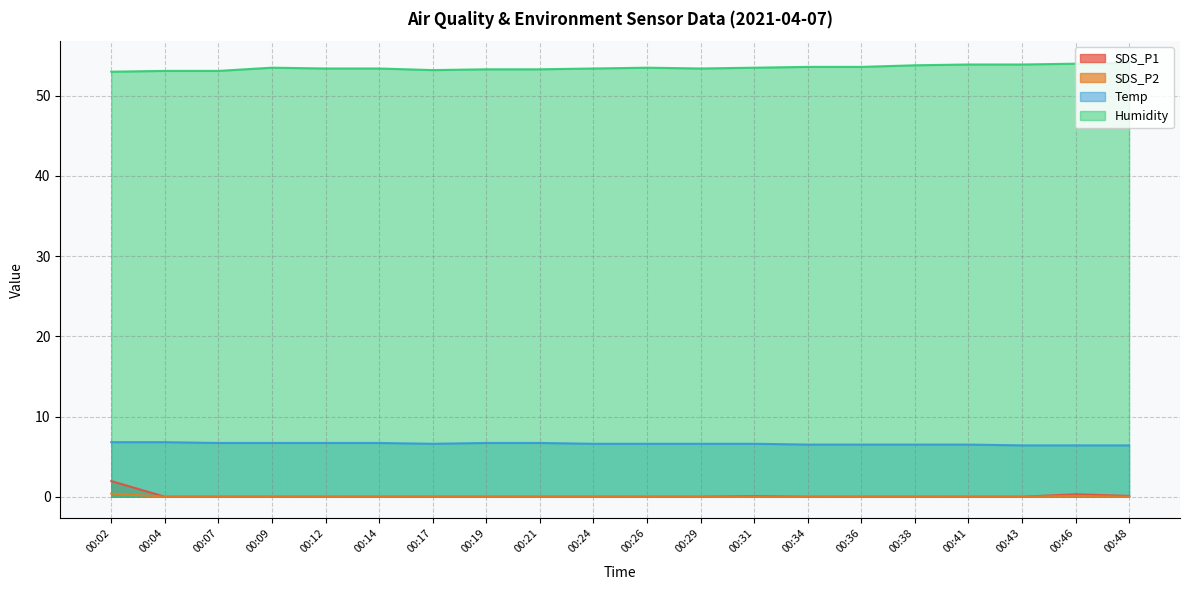

Where is SDS_P2 nearest to the value 0?

00:04